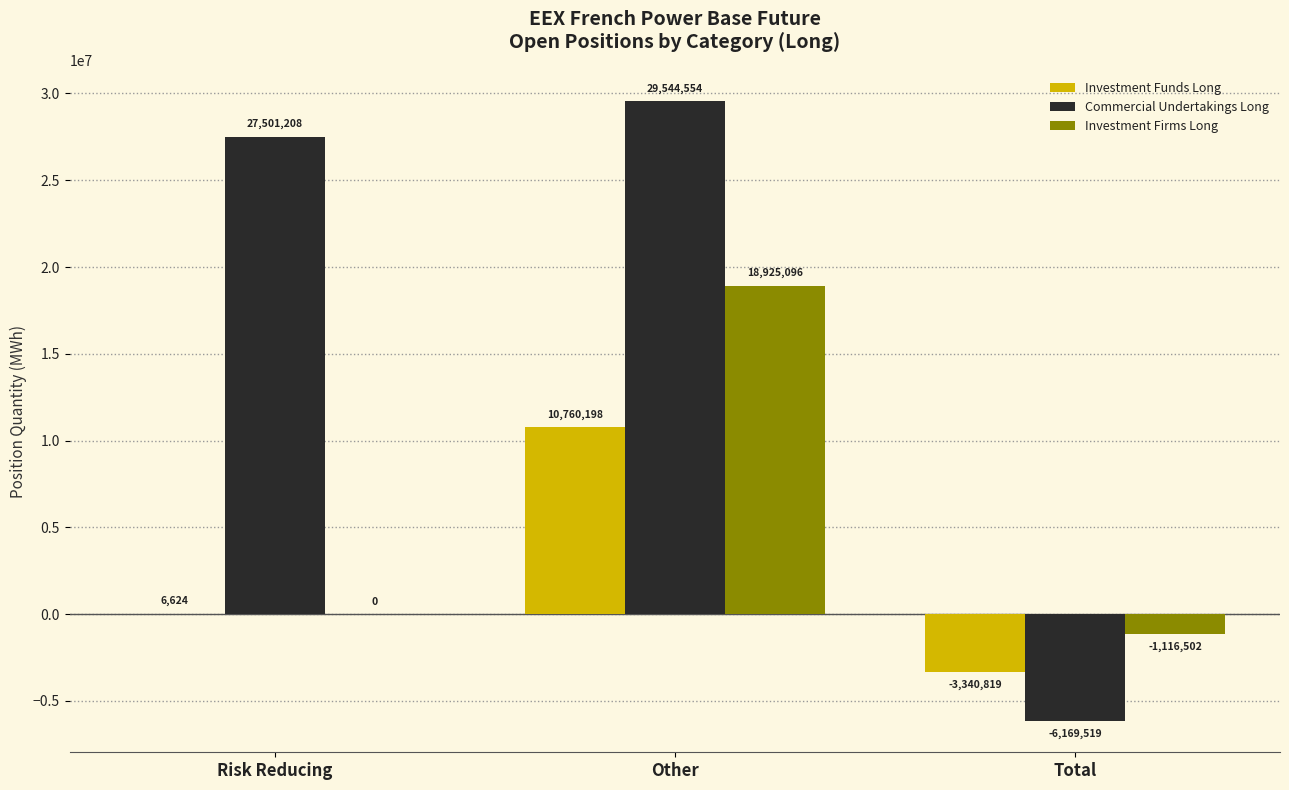

Are the bars grouped side by side (vs. stacked)?

Yes